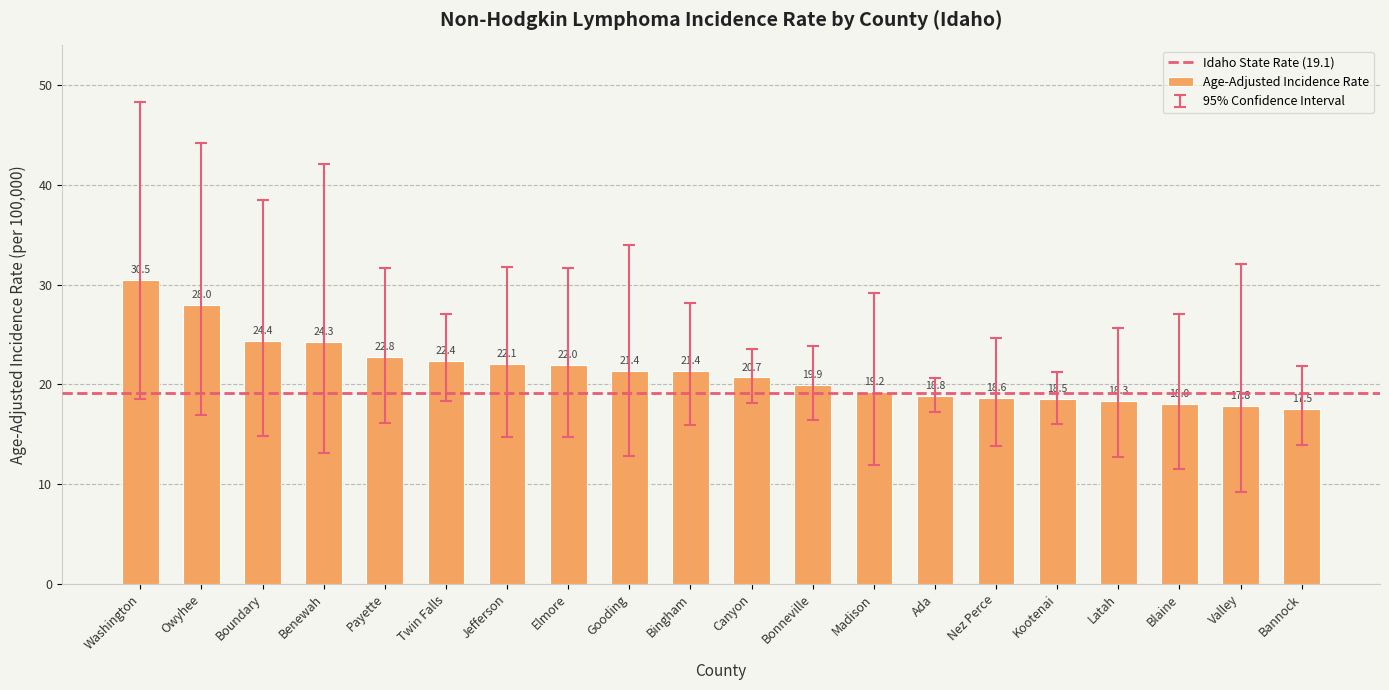

Reading left to right, transcribe all the data shown in this chart.

30.5	28.0	24.4	24.3	22.8	22.4	22.1	22.0	21.4	21.4	20.7	19.9	19.2	18.8	18.6	18.5	18.3	18.0	17.8	17.5